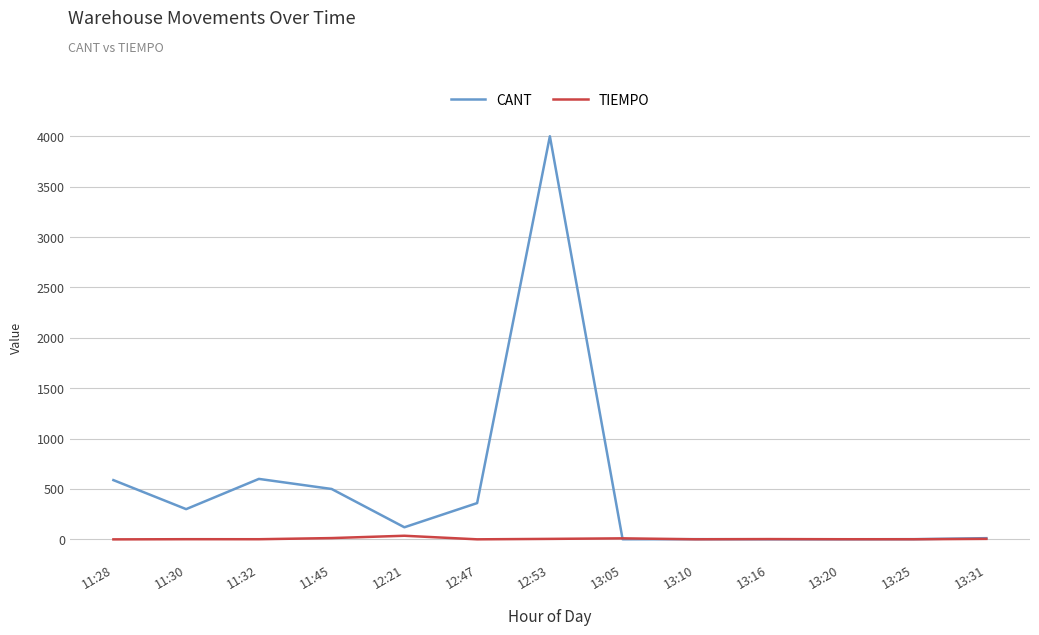

The value of CANT at 11:28 is 1014.7. True or false?

False